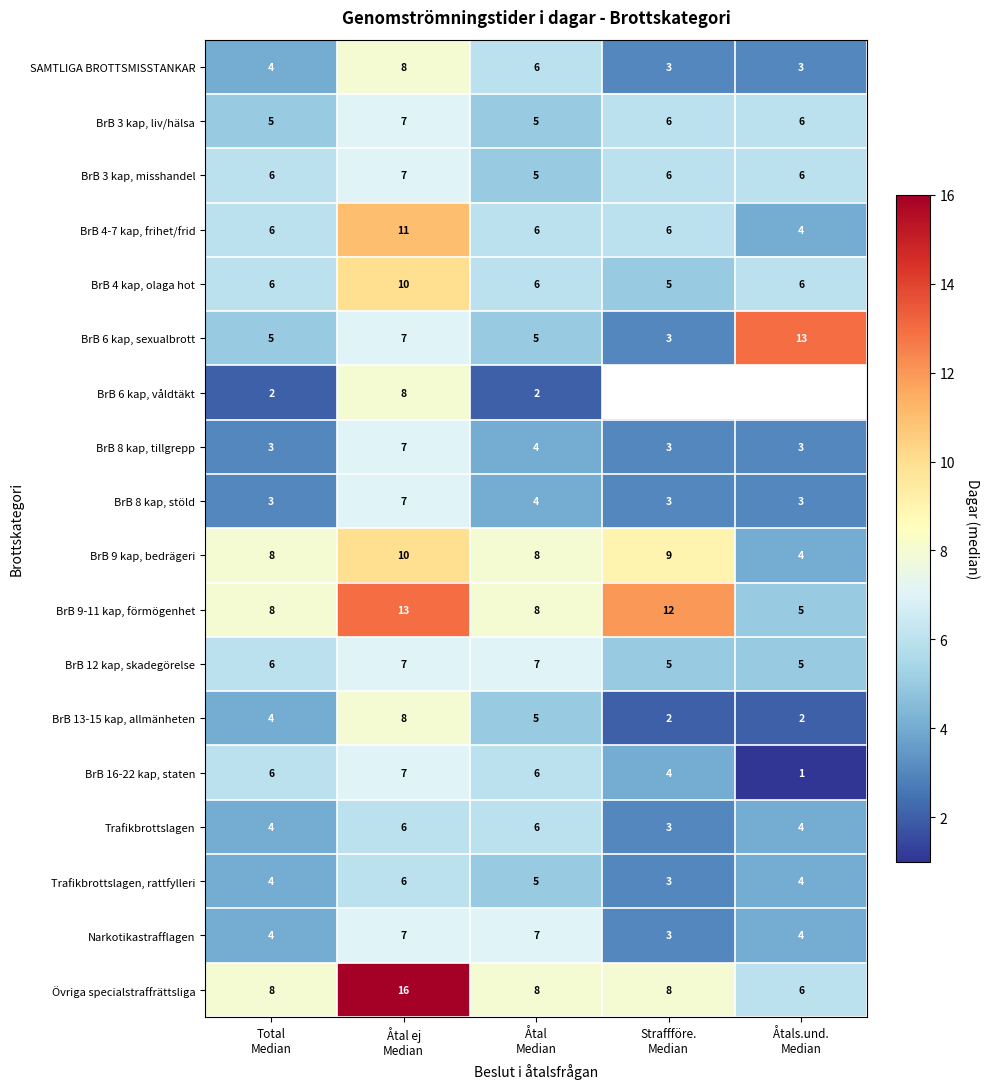

Count the number of categories in the chart.

5